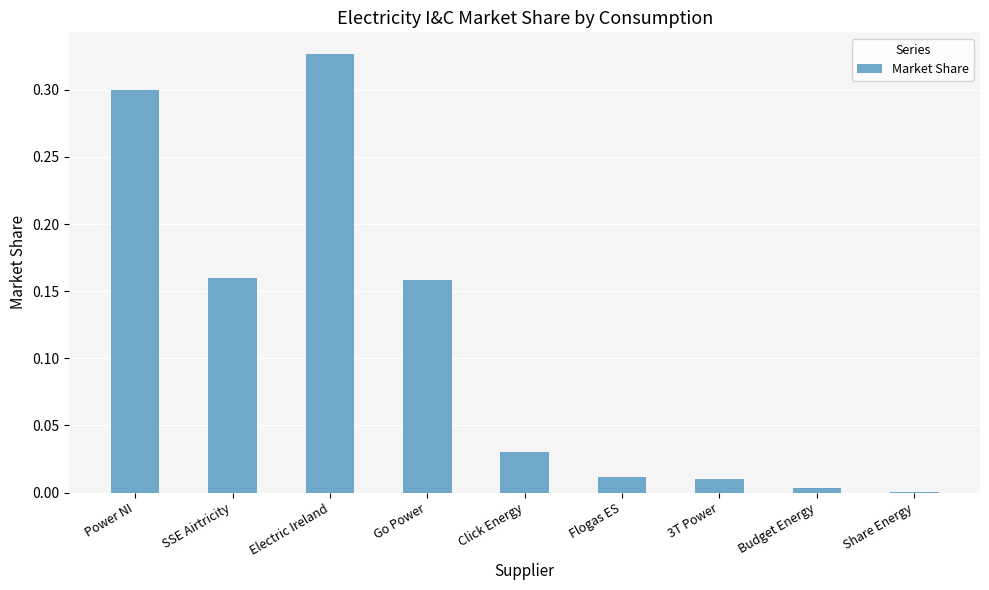

What is the average value?

0.1